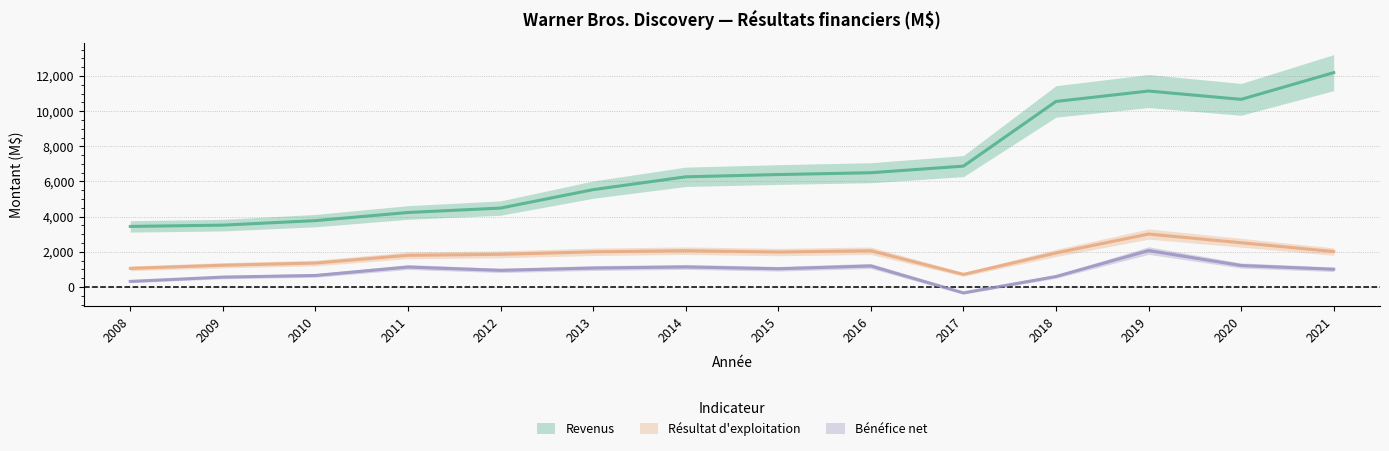

How many data points in Résultat d'exploitation are less than 1985?

7